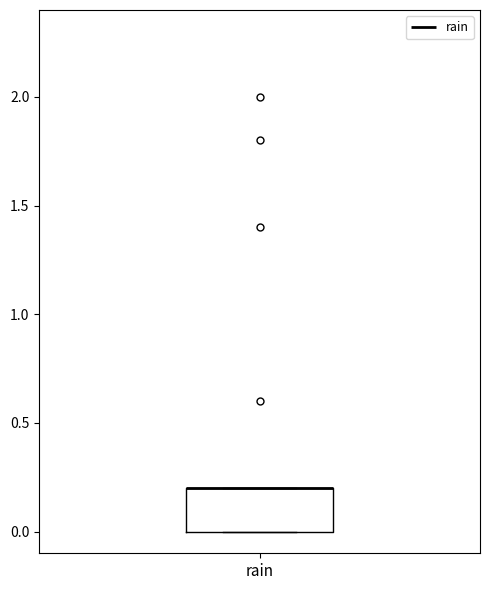

Transcribe this box plot: give where the median line is, the range the box spans, and where the two whiskers end, as read against the y-axis. The values are not printed on the chart, so give them approximately, as read against the axis.

median 0.2 (drawn on the box's upper edge), box 0.0 to 0.2, whiskers 0.0 to 0.2